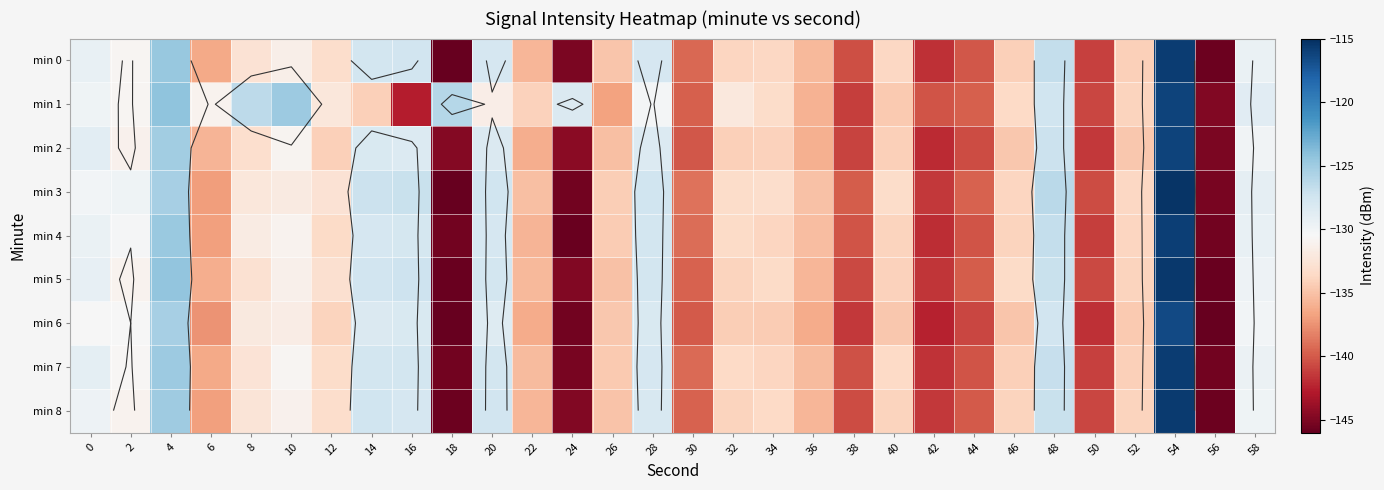

Rank the categories by min 1 value from lowest to highest.

56, 16, 38, 50, 42, 30, 44, 26, 36, 40, 14, 22, 52, 46, 34, 12, 32, 20, 6, 2, 28, 0, 58, 24, 48, 8, 18, 10, 4, 54